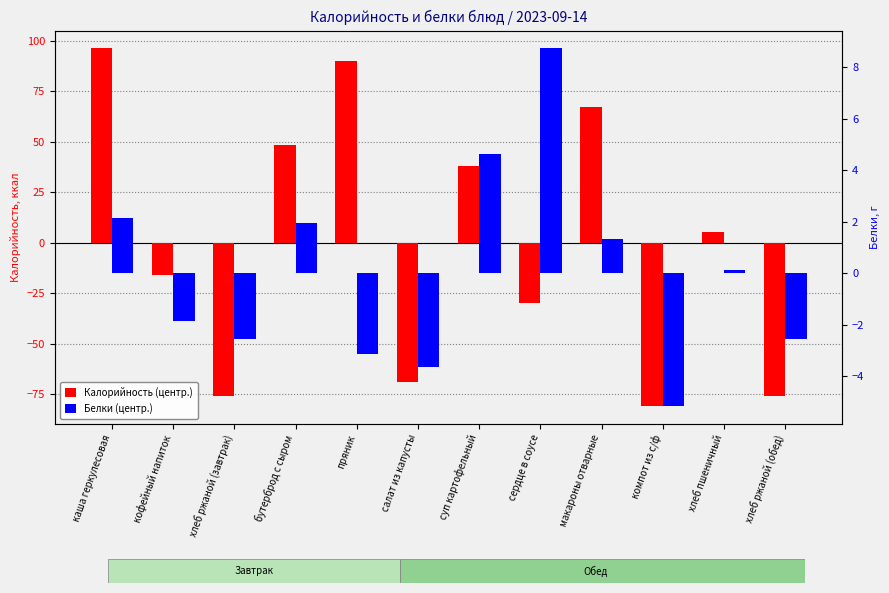

Does the chart contain any negative values?

Yes